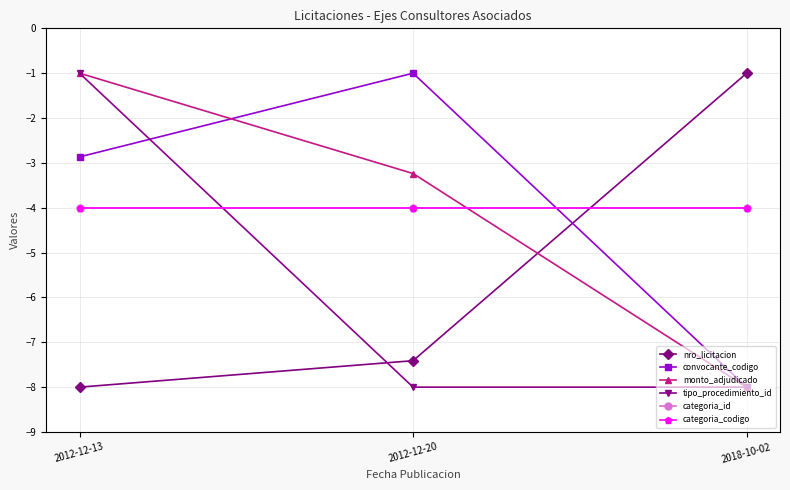

What is the label of the 1st point from the left?

2012-12-13